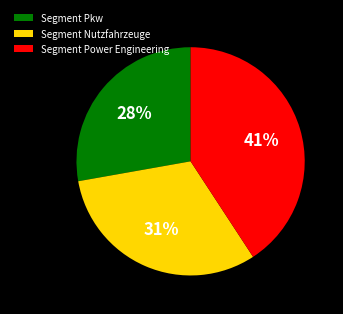

To the nearest percent, what is the difference between the largest and smallest slice percentages?

13%